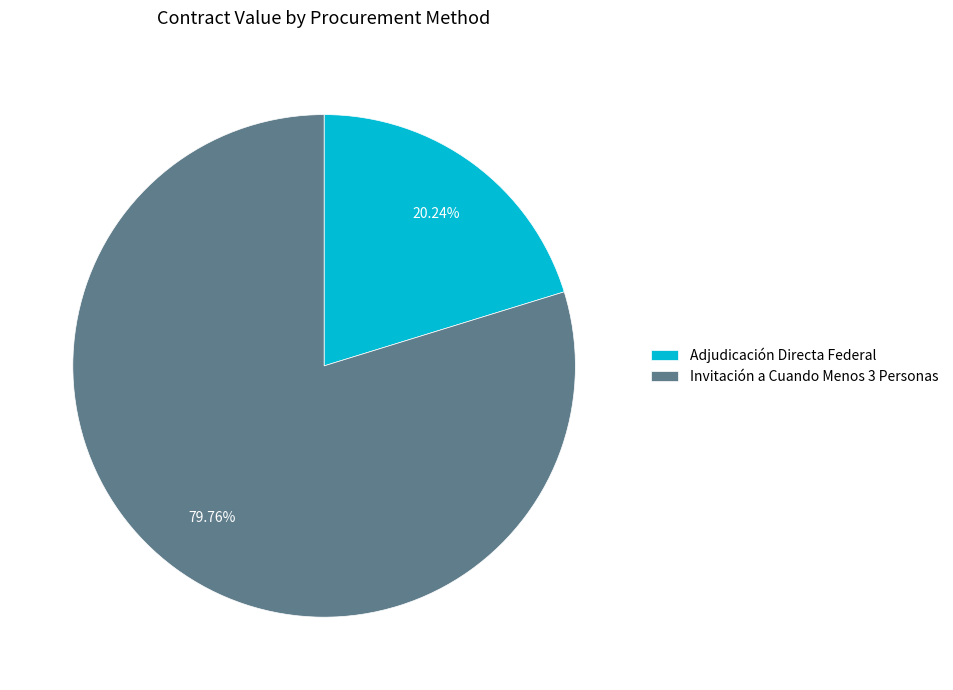

What is the majority slice?

Invitación a Cuando Menos 3 Personas